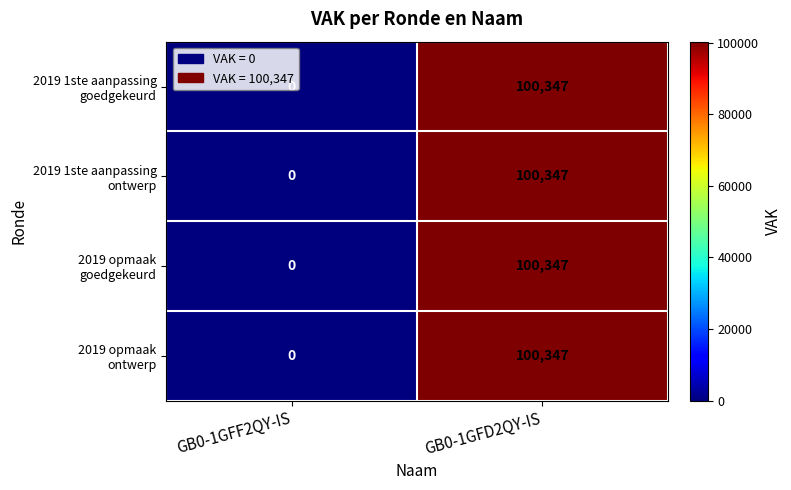

Which category has the lowest value across all series?

GB0-1GFF2QY-IS